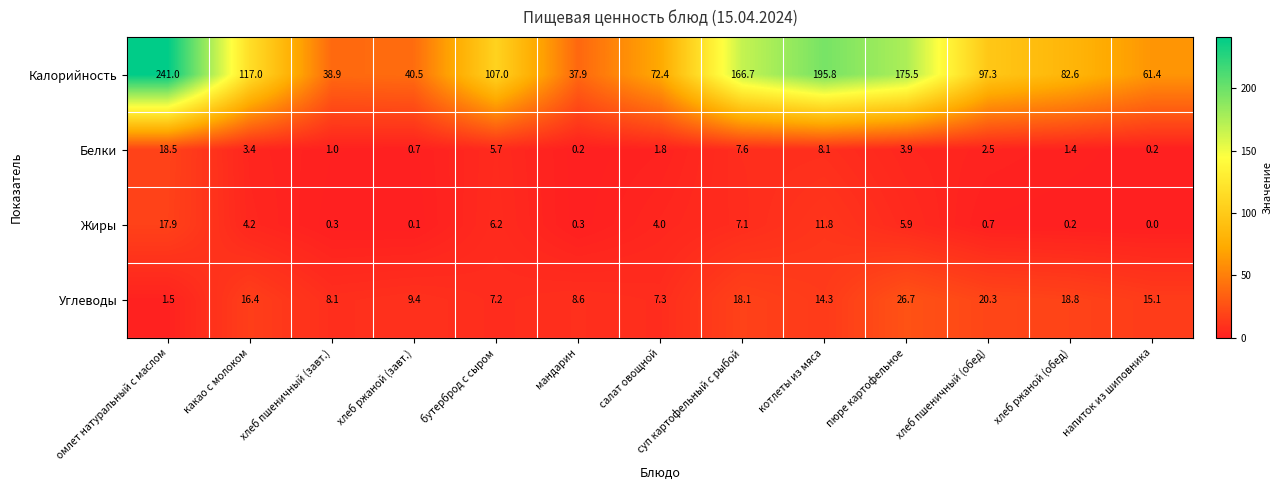

What is the greatest value displayed?

241.0